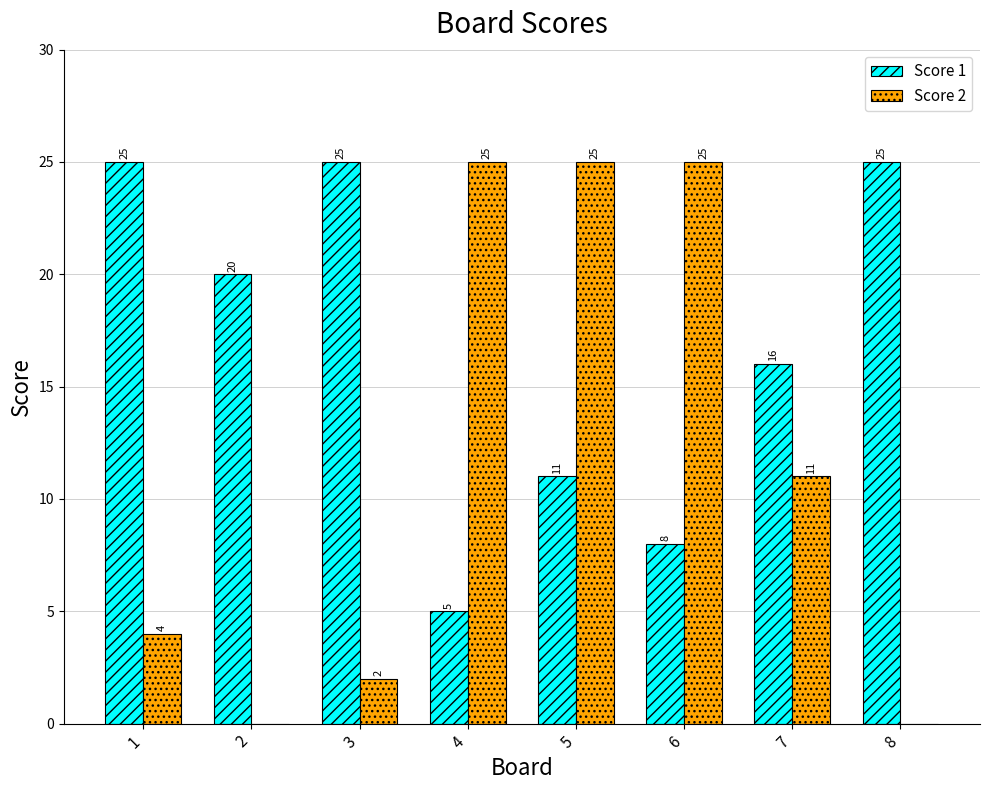

What is the spread (max minus min) of values at 2?

20